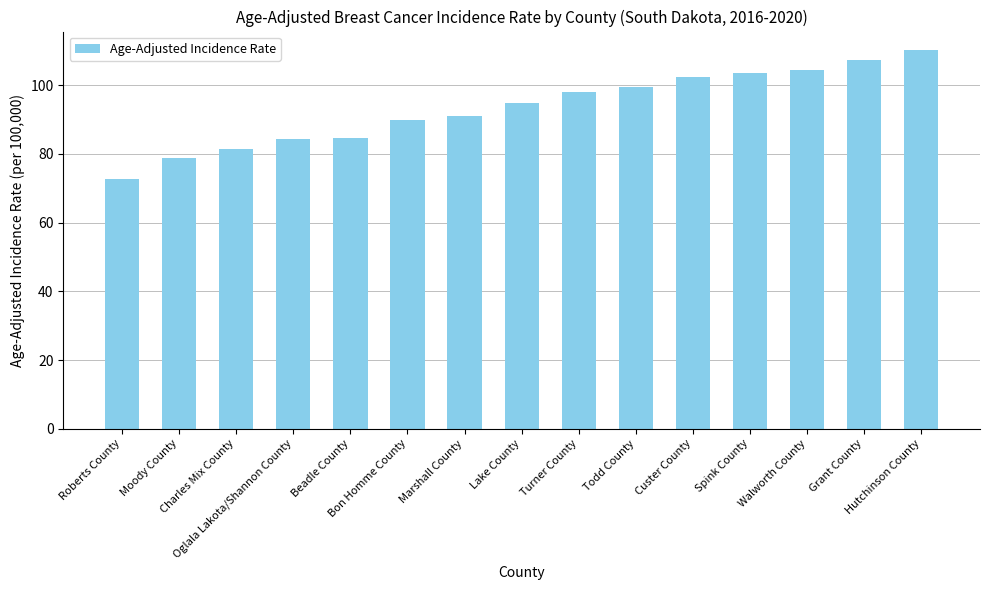

The value at Charles Mix County is 81.5. True or false?

True